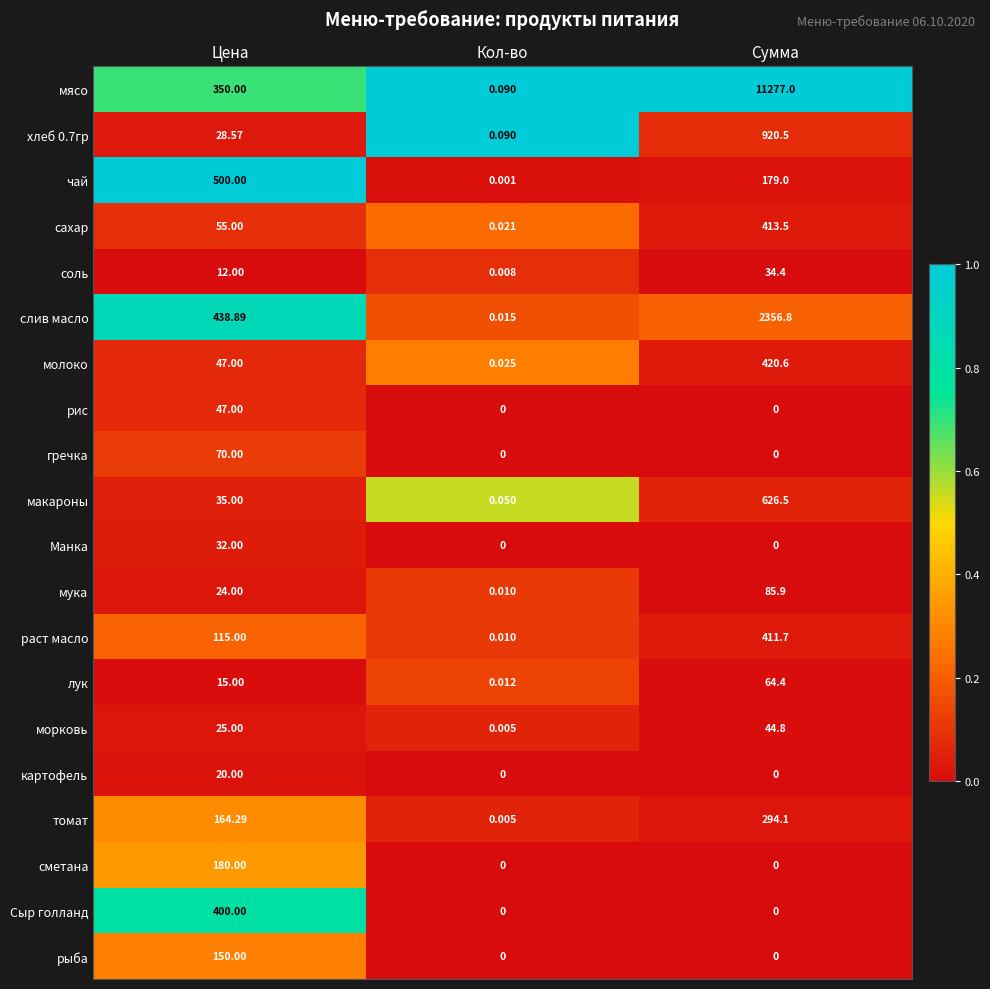

At which category is the sum across all series the highest?

Сумма